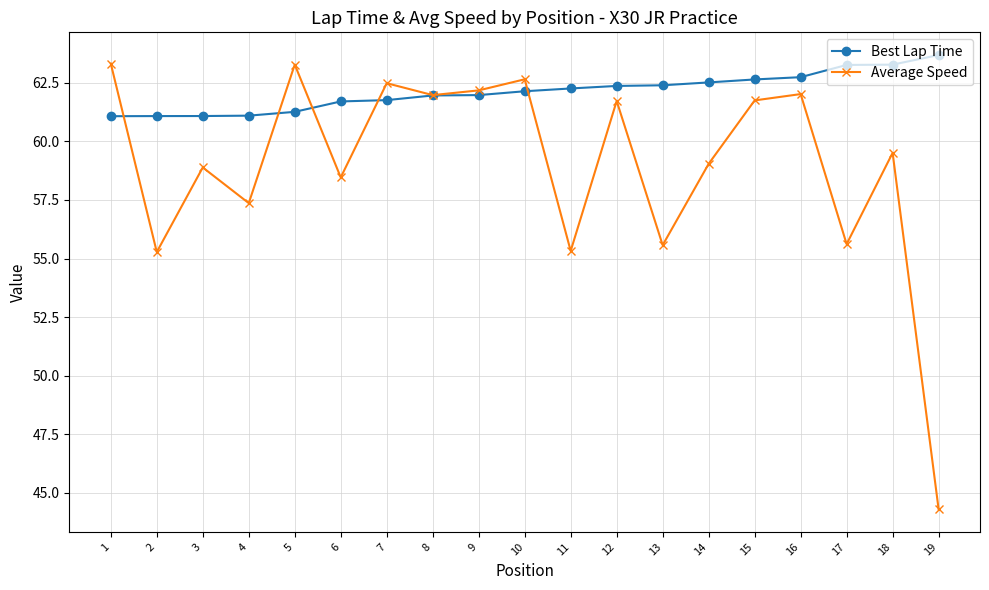

Count the number of categories in the chart.

19